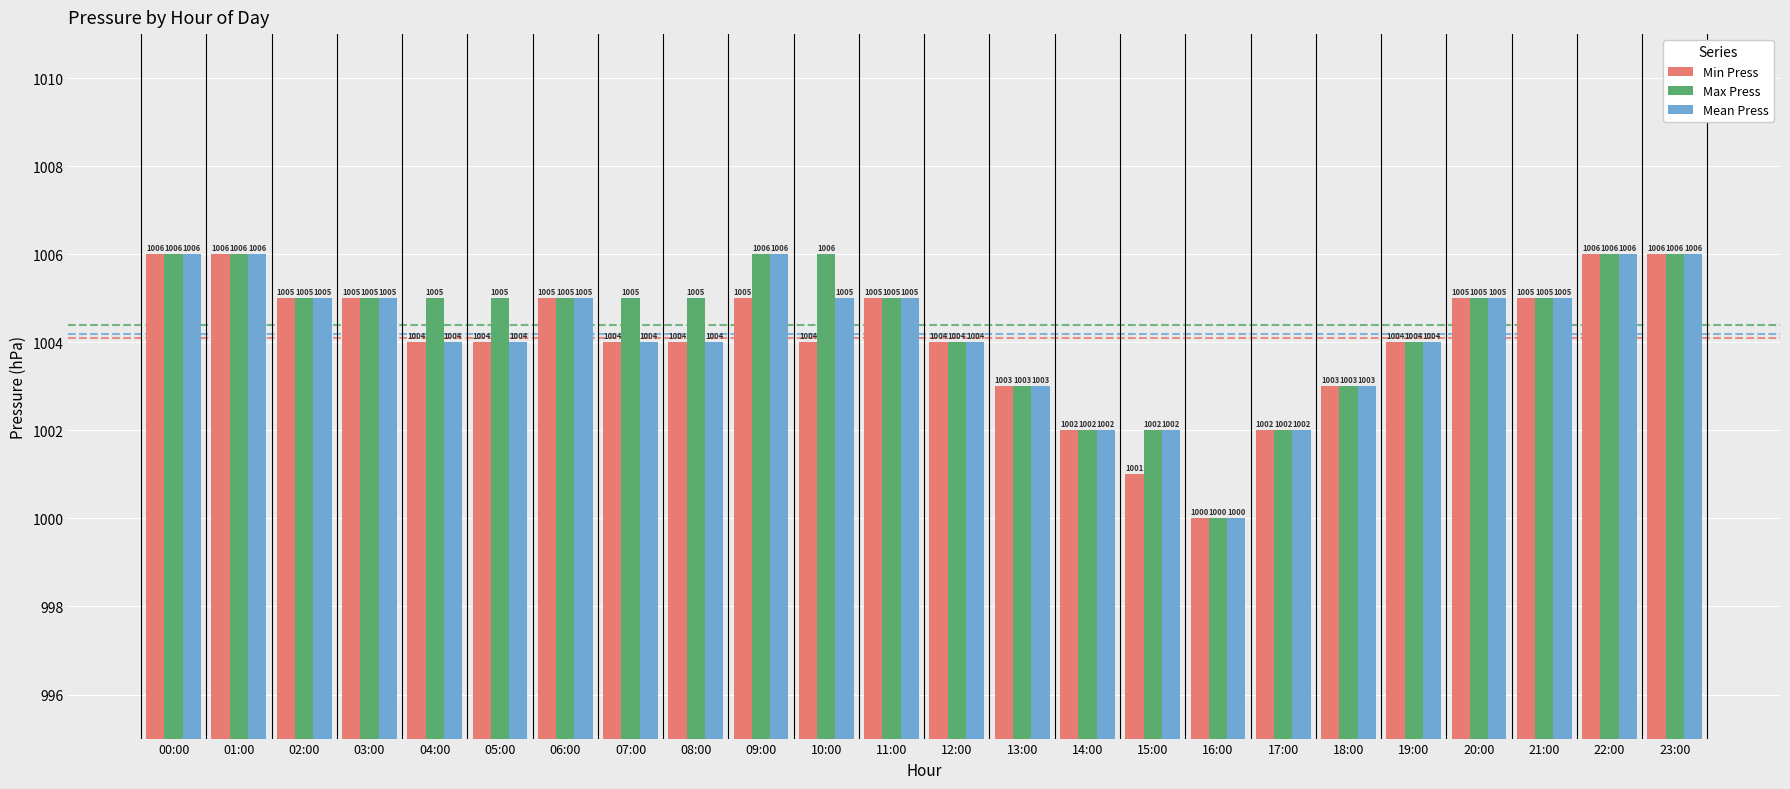

How many data points does each series have?

24